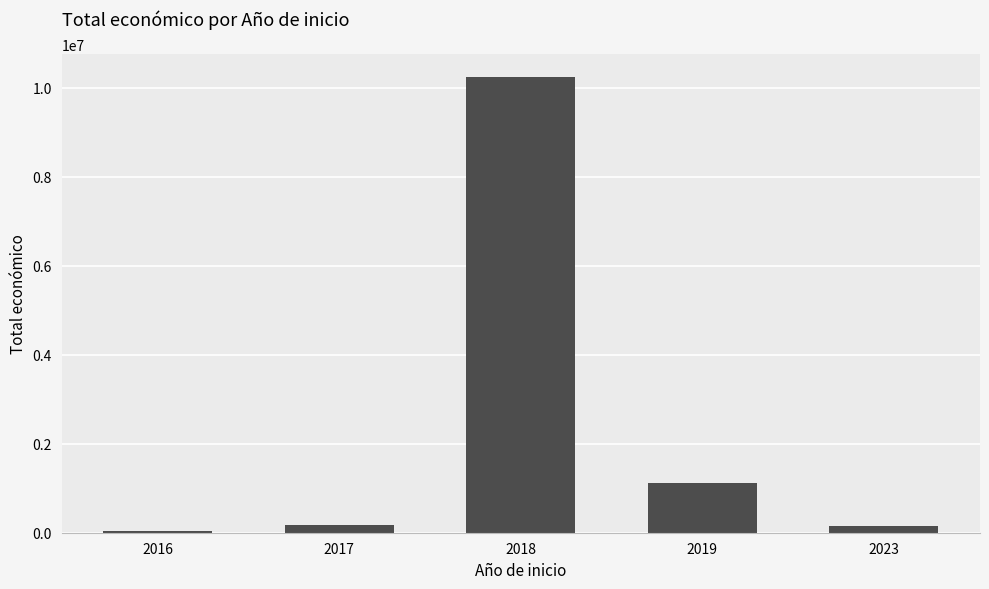

What is the sum of all values?

11730857